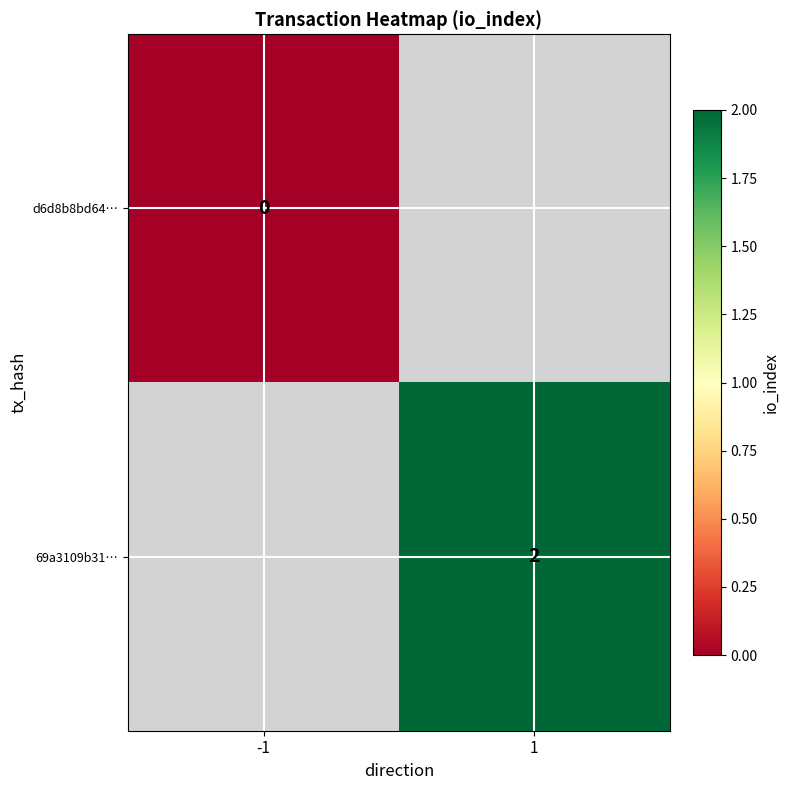

True or false: 69a3109b31… has a value of 4 at 1.

False